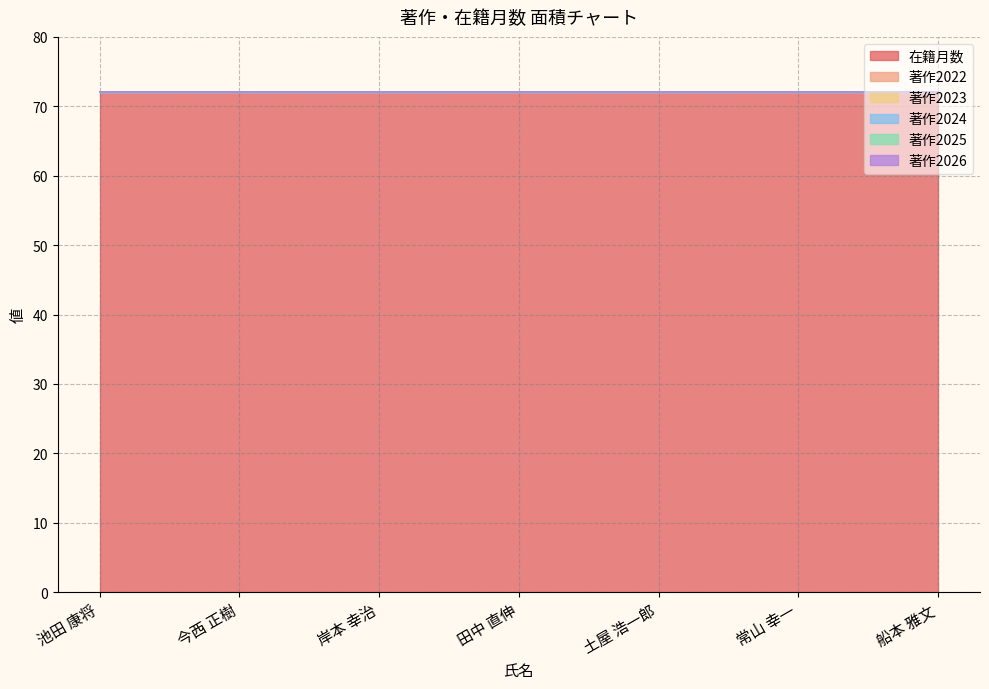

True or false: 著作2026 and 著作2024 cross at least once.

False